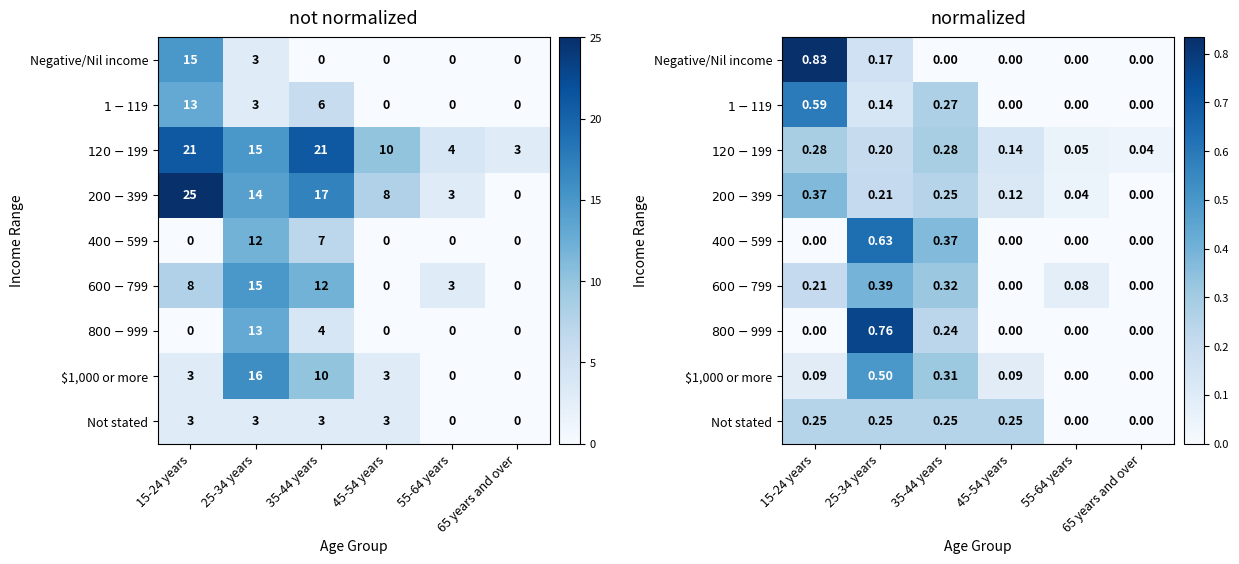

Rank the series at 55-64 years from highest to lowest value.

$600-$799, $120-$199, $200-$399, Negative/Nil income, $1-$119, $400-$599, $800-$999, $1,000 or more, Not stated